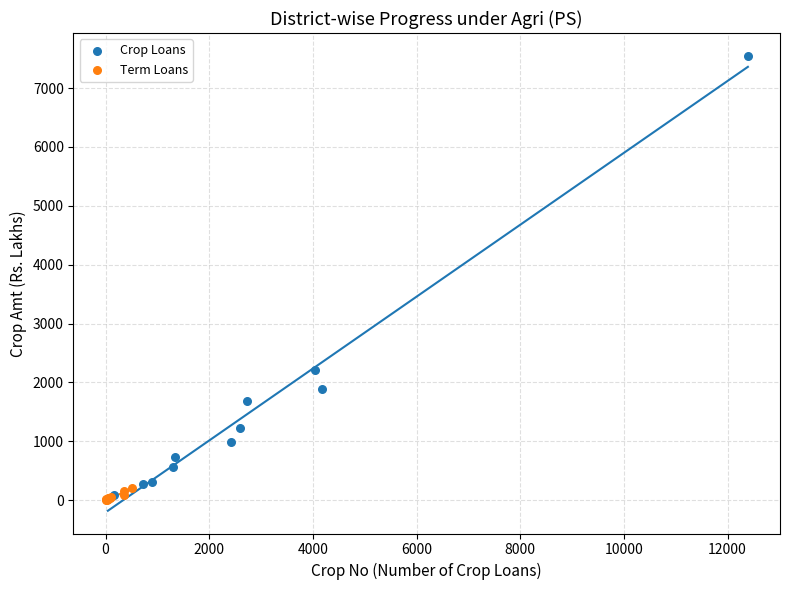

Which series has the largest Y range (max minus min)?

Crop Loans